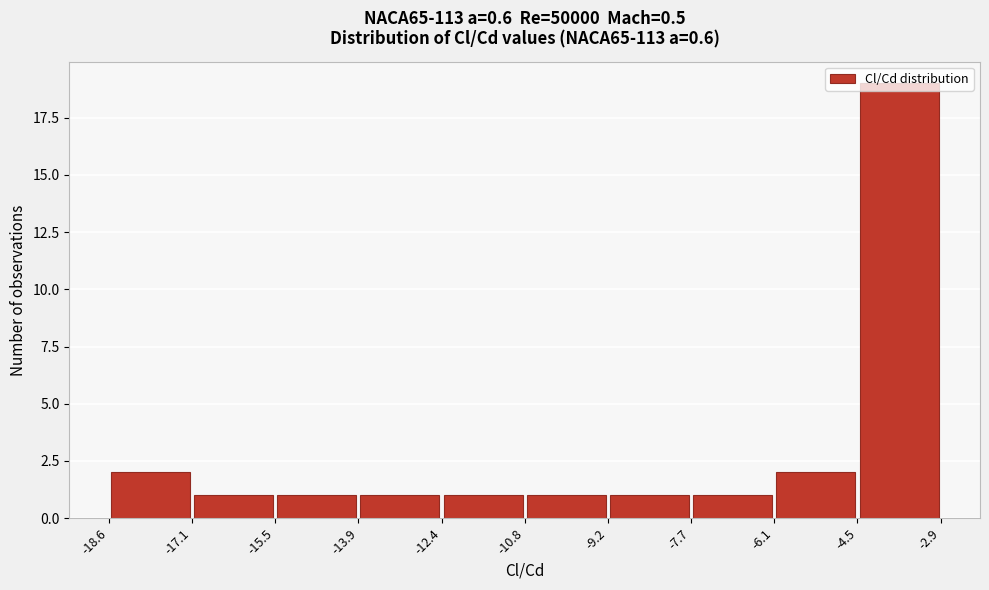

Reading left to right, list every bar in this chart as the range it spans on the x-axis followed by its height. The values are not printed on the chart, so give them approximately, as read against the axis.

-18.6 to -17.1: 2
-17.1 to -15.5: 1
-15.5 to -13.9: 1
-13.9 to -12.4: 1
-12.4 to -10.8: 1
-10.8 to -9.2: 1
-9.2 to -7.7: 1
-7.7 to -6.1: 1
-6.1 to -4.5: 2
-4.5 to -2.9: 19